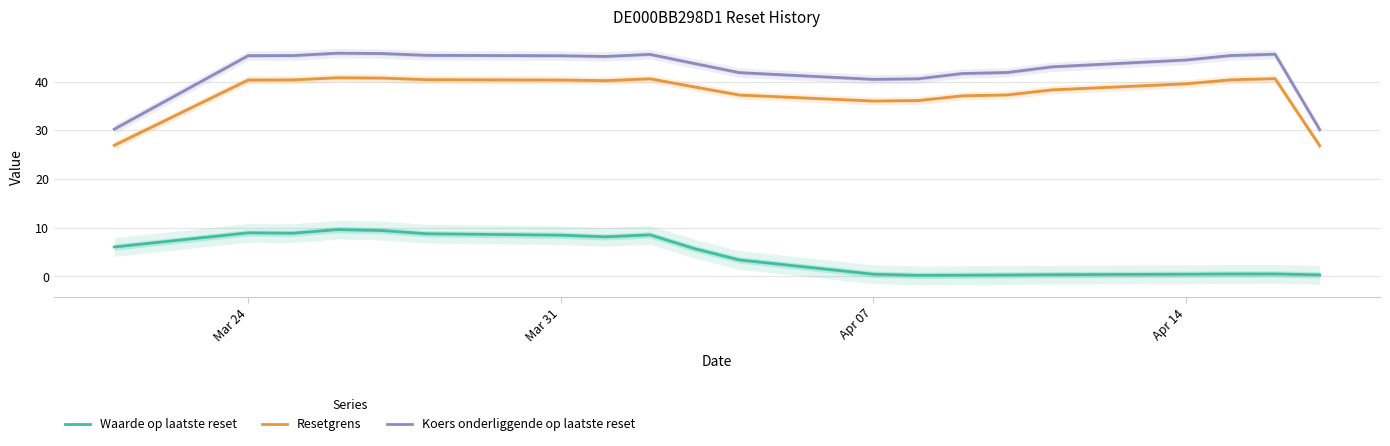

True or false: Waarde op laatste reset and Koers onderliggende op laatste reset intersect in this chart.

False